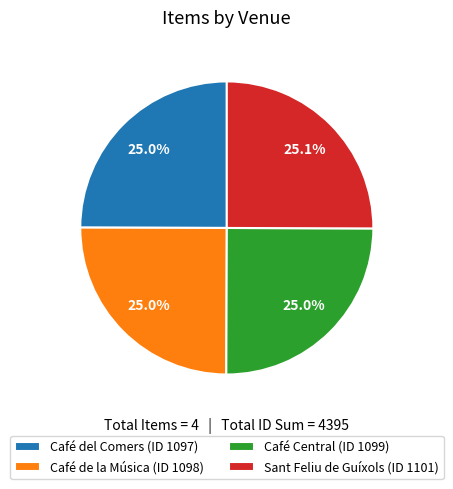

Approximately how many times larger is the value at Sant Feliu de Guíxols (ID 1101) compared to Café de la Música (ID 1098)?

1.0